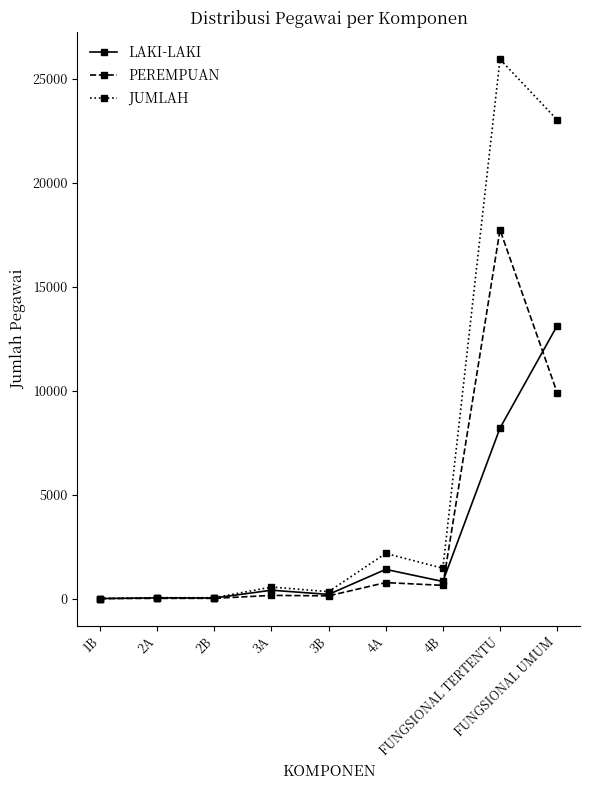

What position from the right is FUNGSIONAL TERTENTU?

2